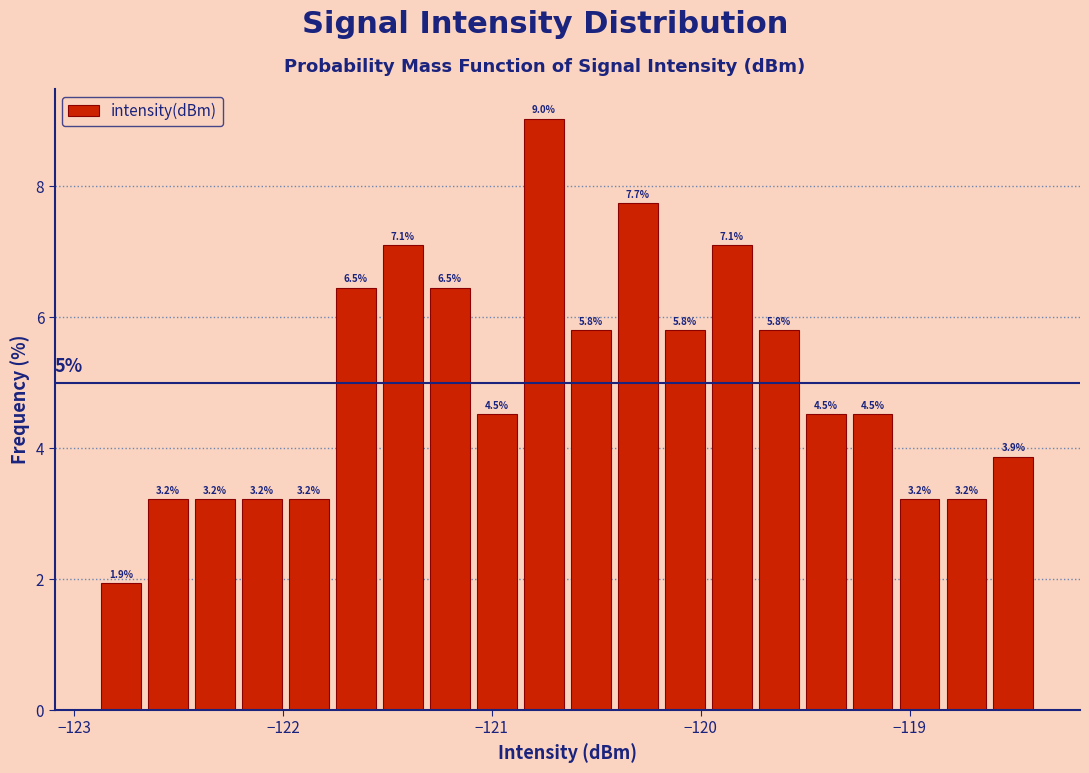

Read against the x-axis, roughly where is the centre of the tallest bar?

-120.8